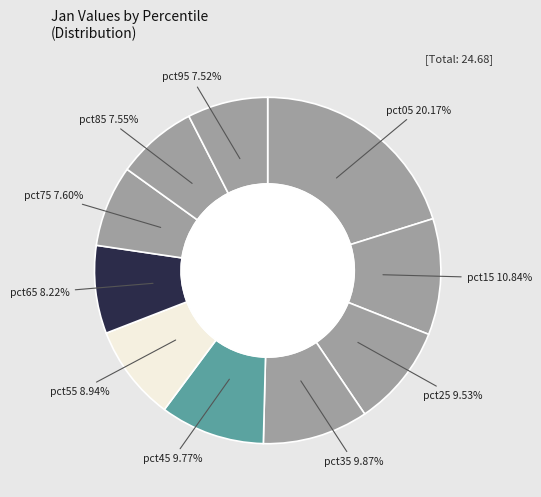

Which category has the biggest portion of the pie?

pct05